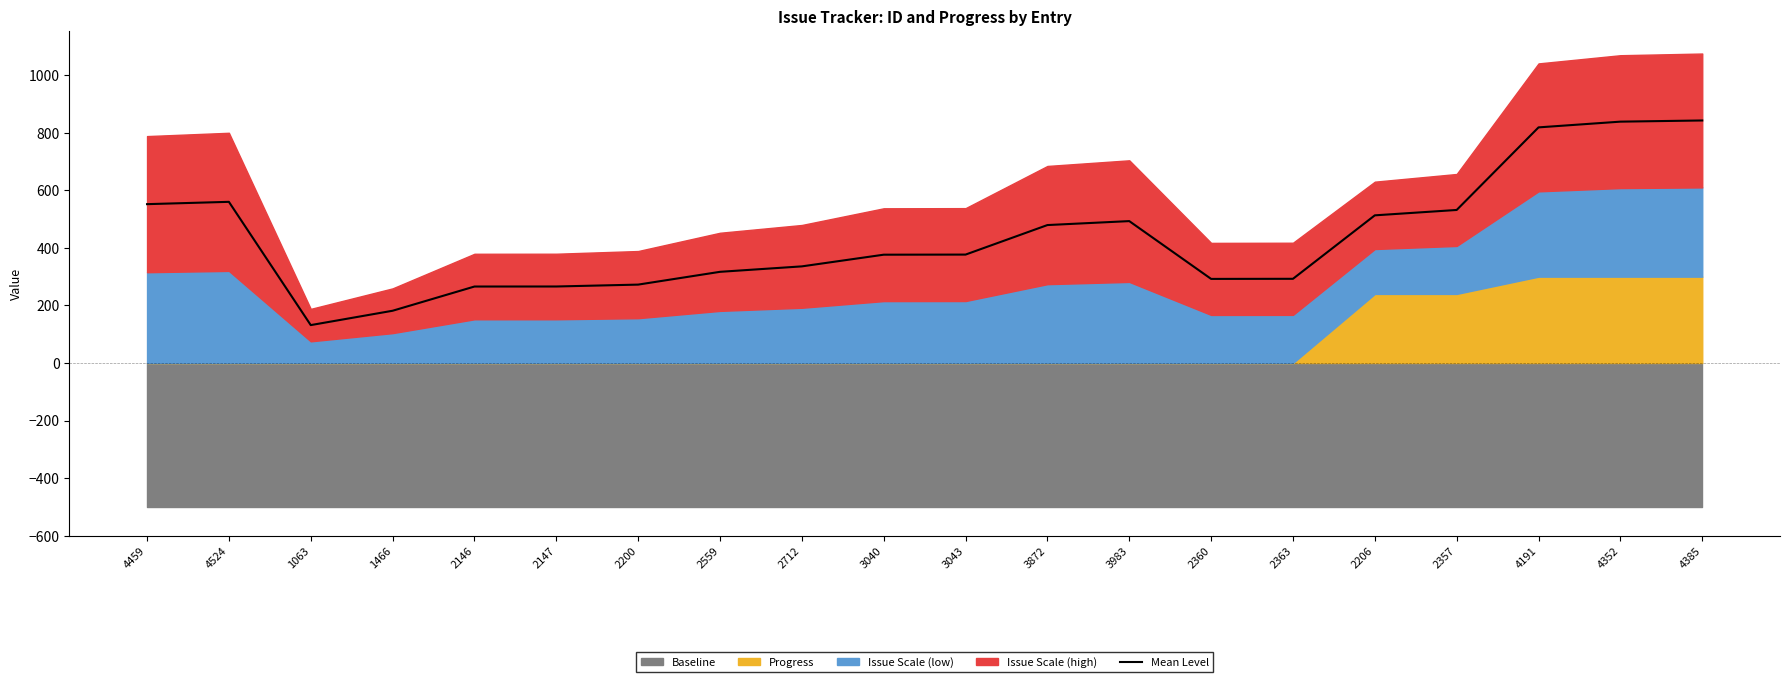

Rank the categories by value from highest to lowest.

4385, 4352, 4191, 4524, 4459, 2357, 2206, 3983, 3872, 3043, 3040, 2712, 2559, 2363, 2360, 2200, 2147, 2146, 1466, 1063